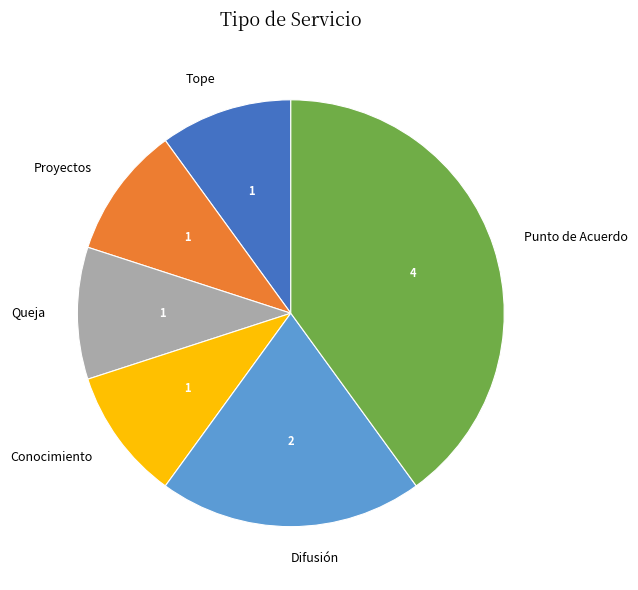

Approximately how many times larger is the value at Conocimiento compared to Difusión?

0.5